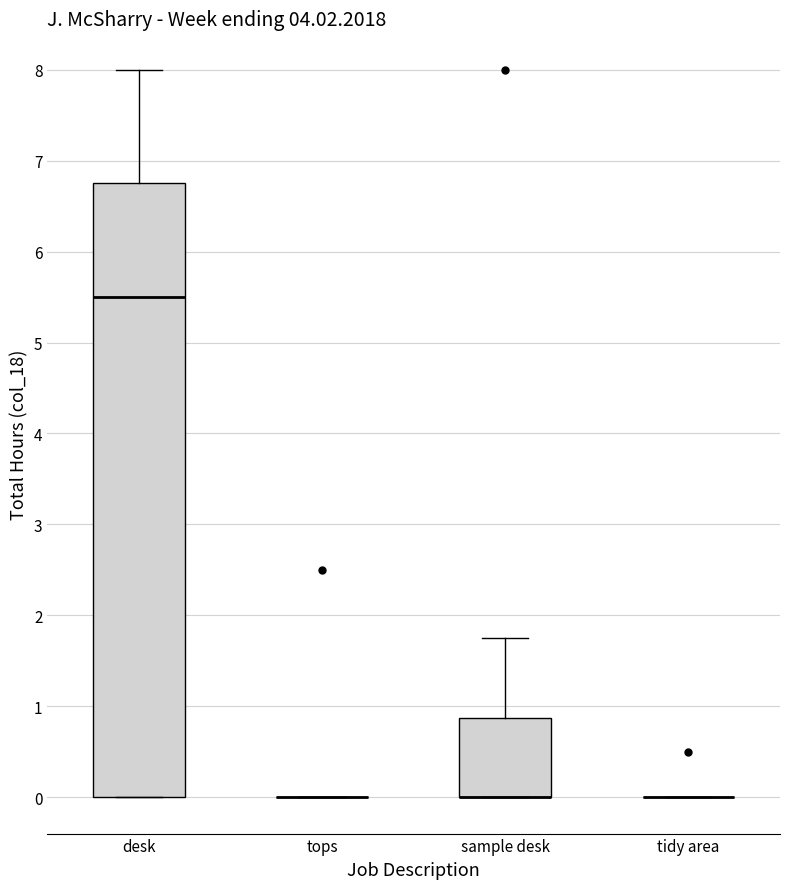

Reading left to right, transcribe this box plot: for each box, give where its median line is, the range the box spans, and where its two whiskers end, as read against the y-axis. The values are not printed on the chart, so give them approximately, as read against the axis.

desk: median 5.5, box 0.0 to 6.8, whiskers 0.0 to 8.0
tops: box collapsed to a line at 0.0, whiskers 0.0 to 0.0
sample desk: median 0.0 (drawn on the box's lower edge), box 0.0 to 0.9, whiskers 0.0 to 1.8
tidy area: box collapsed to a line at 0.0, whiskers 0.0 to 0.0